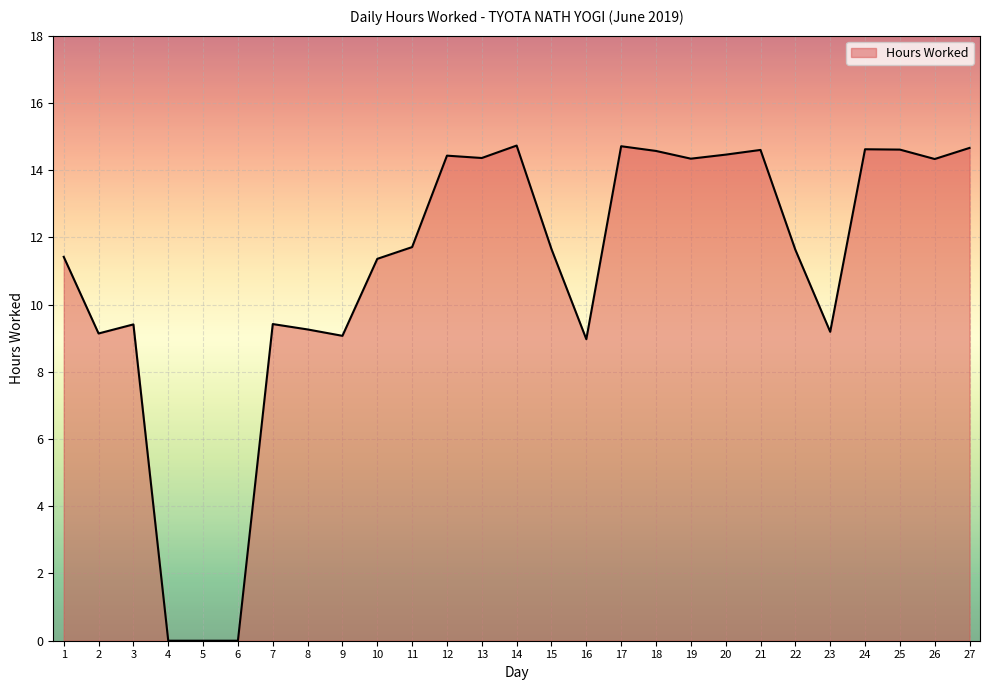

What is the difference between the values at 26 and 22?

2.7